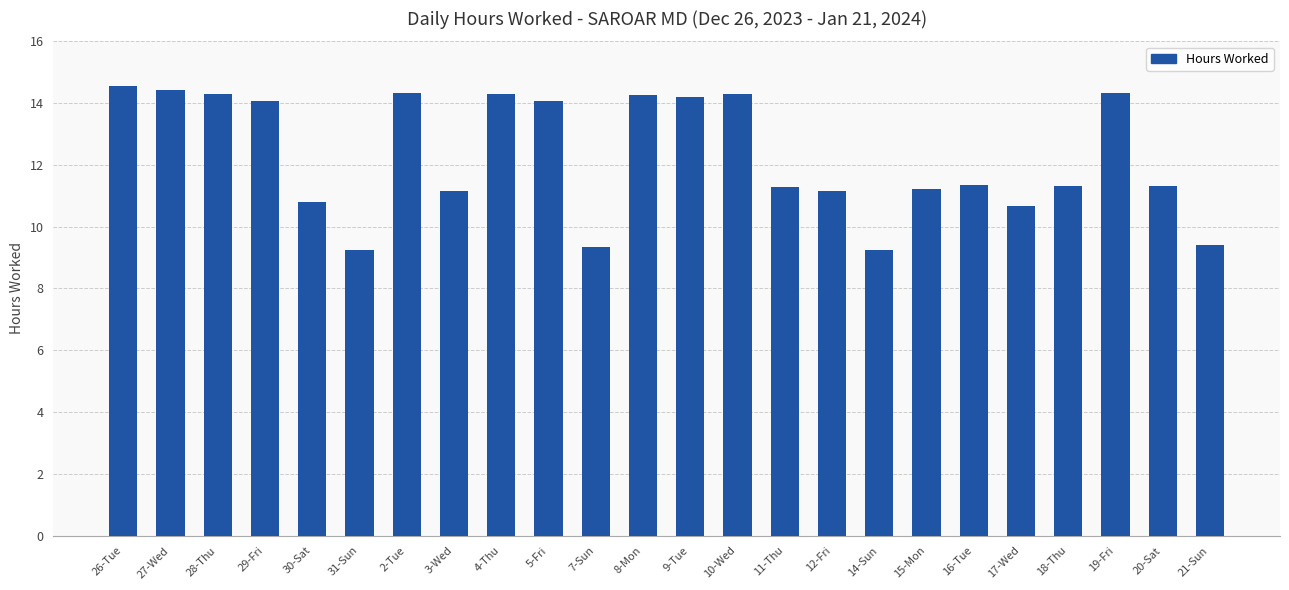

What is the minimum value shown in the chart?

9.2